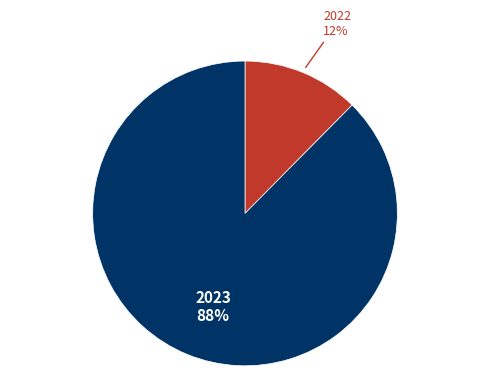

Which has a higher value, 2022 or 2023?

2023